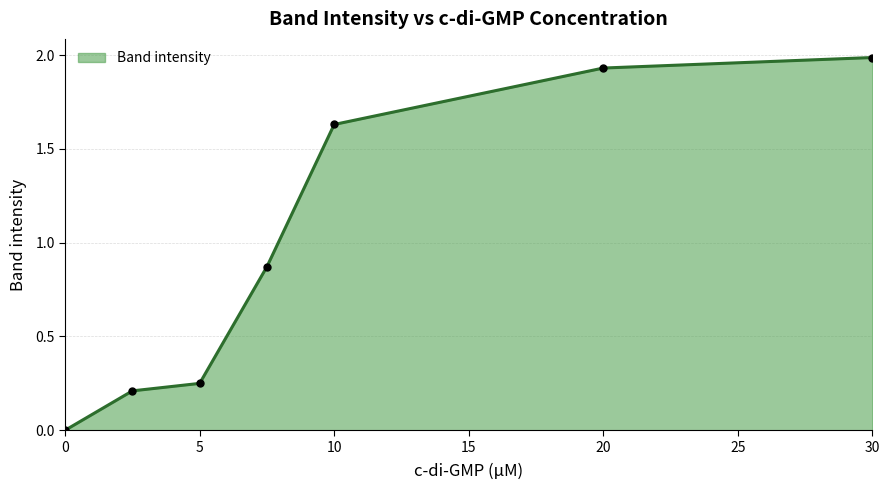

What is the difference between the maximum and second lowest values?

1.8